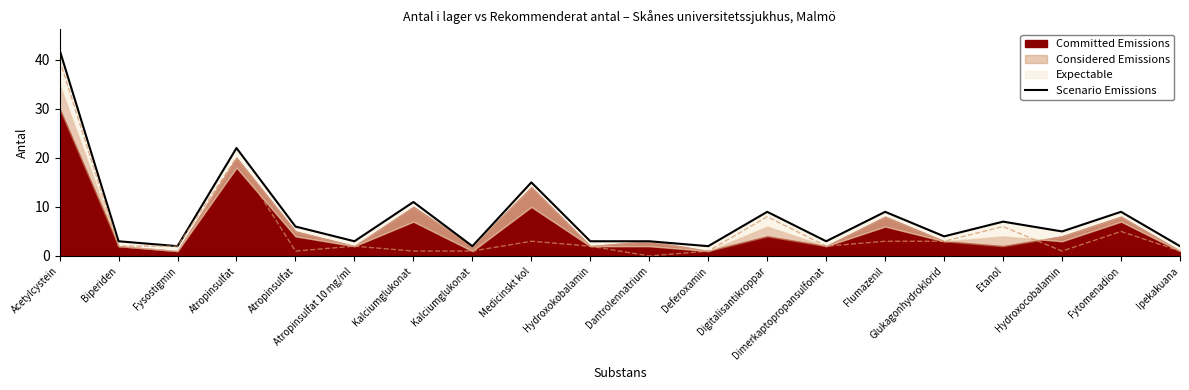

What is the change in value from Dimerkaptopropansulfonat to Glukagonhydroklorid?

+1